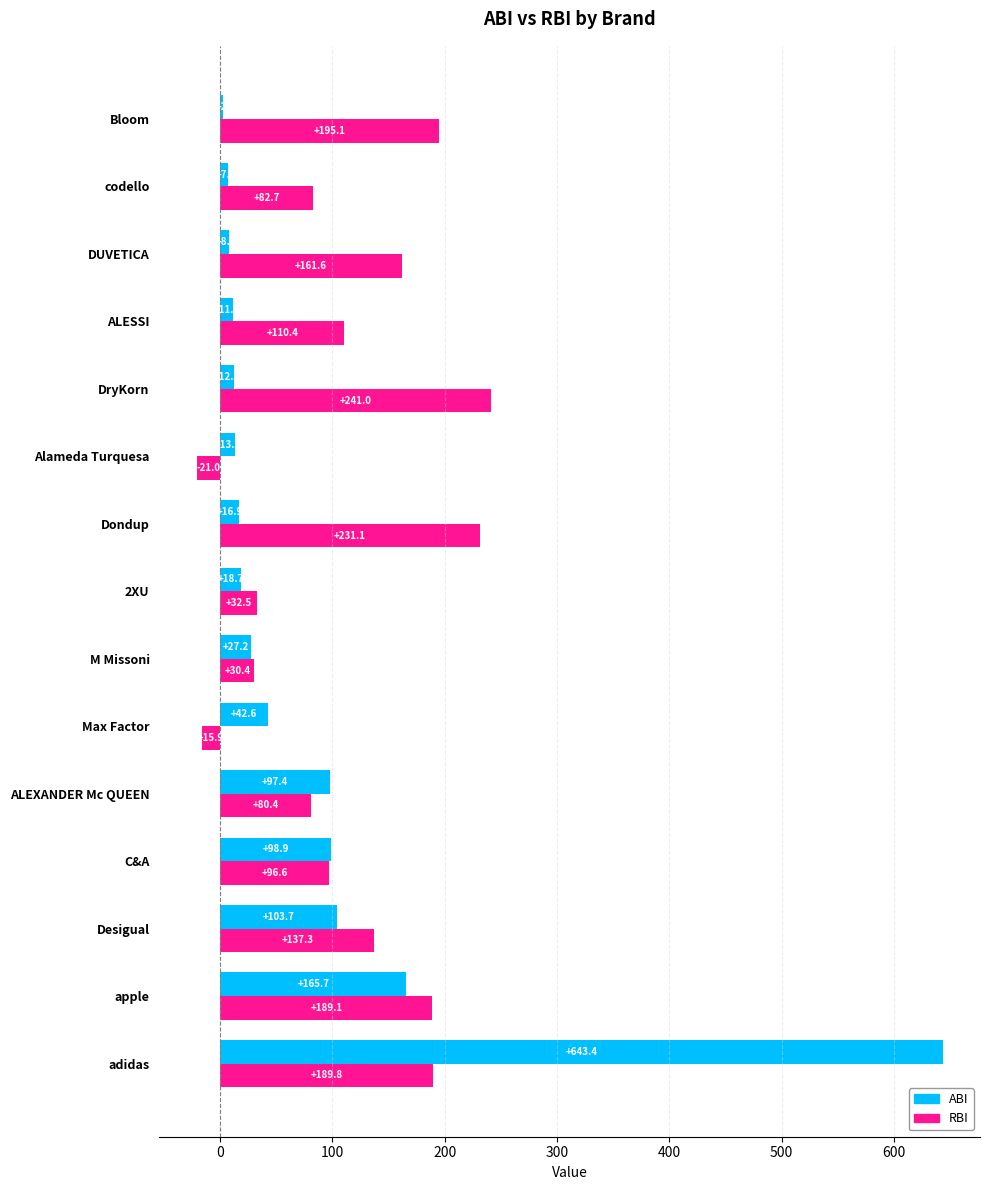

What is the difference between the maximum and minimum values in the RBI series?

261.9